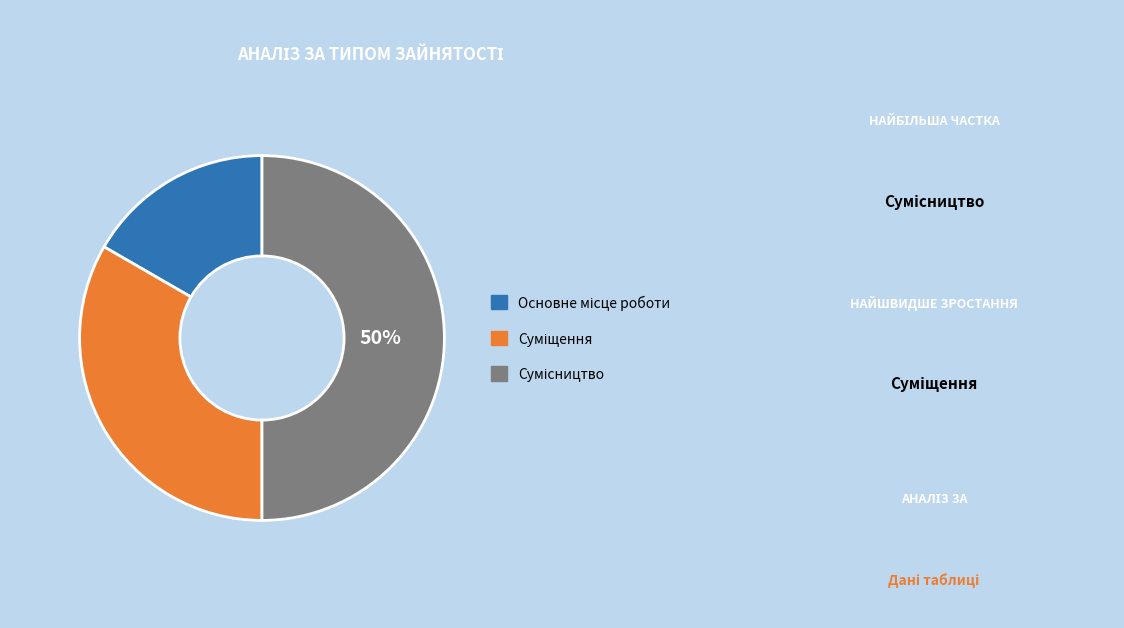

To the nearest percent, what is the average slice percentage?

33%